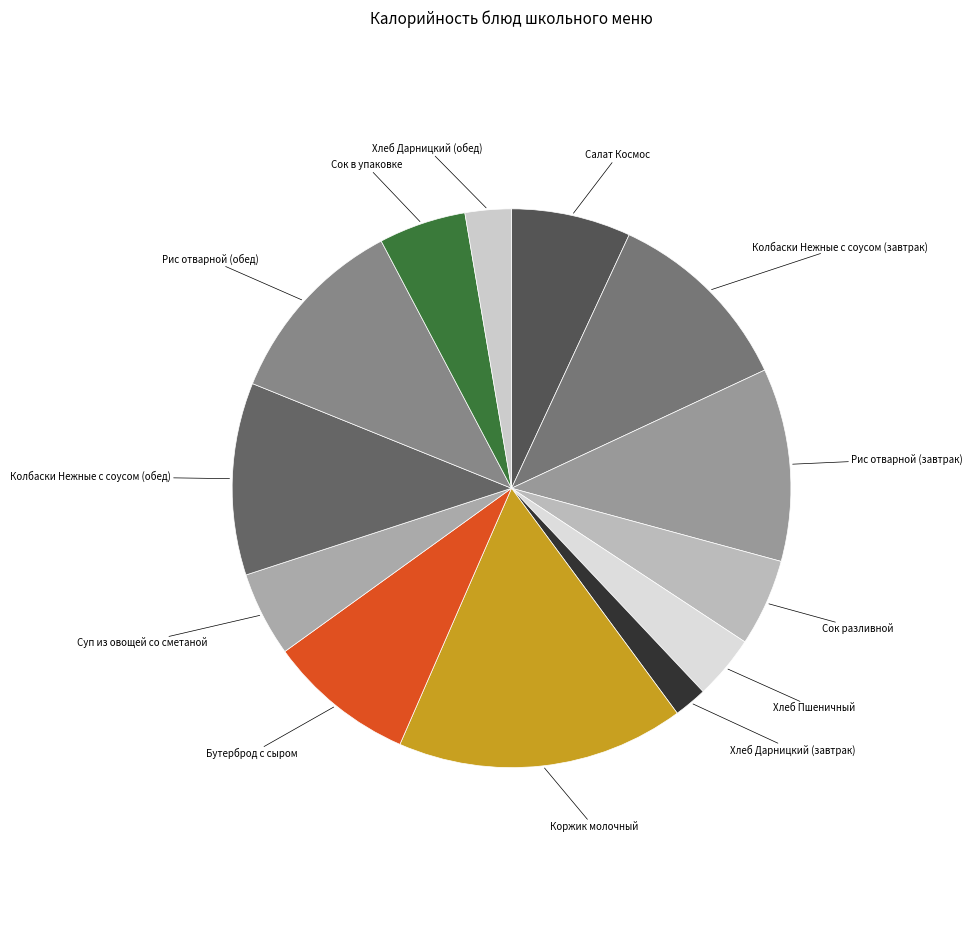

How many slices are in this pie chart?

13